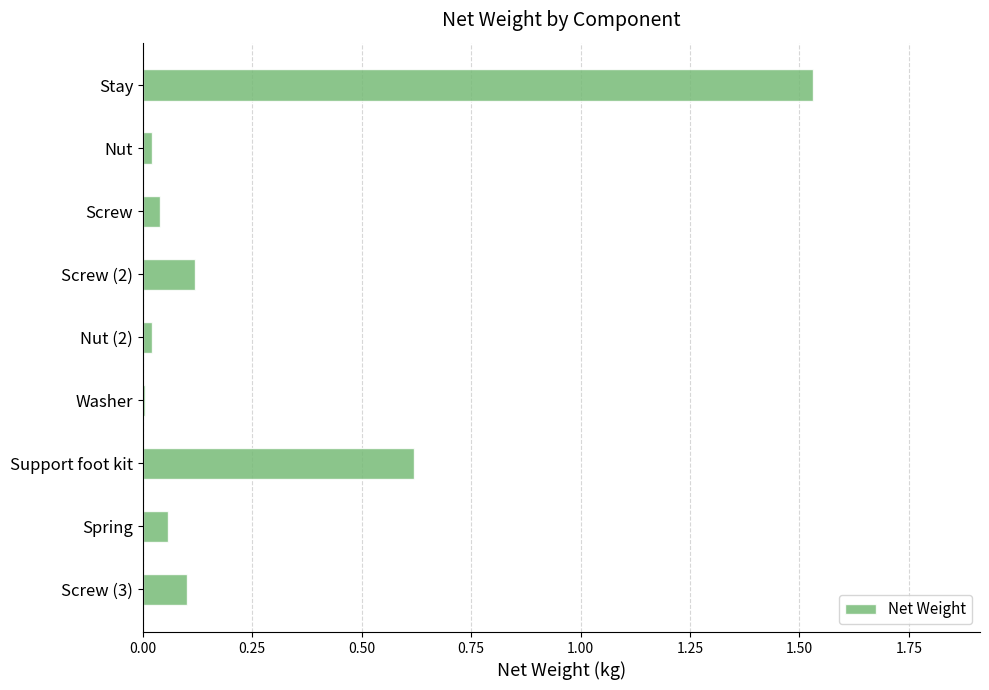

What is the sum of all values?

2.5